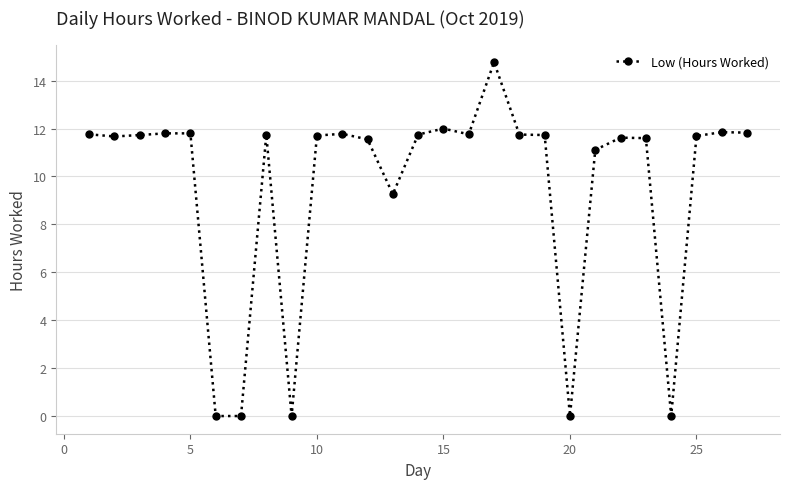

What is the sum of all values?

258.3